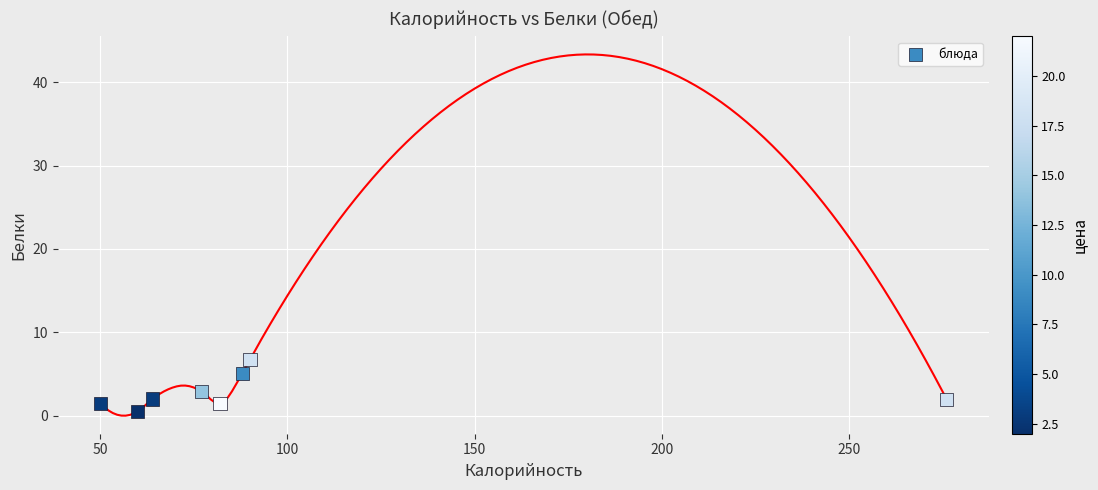

What is the range of Y values (max minus min)?

6.2